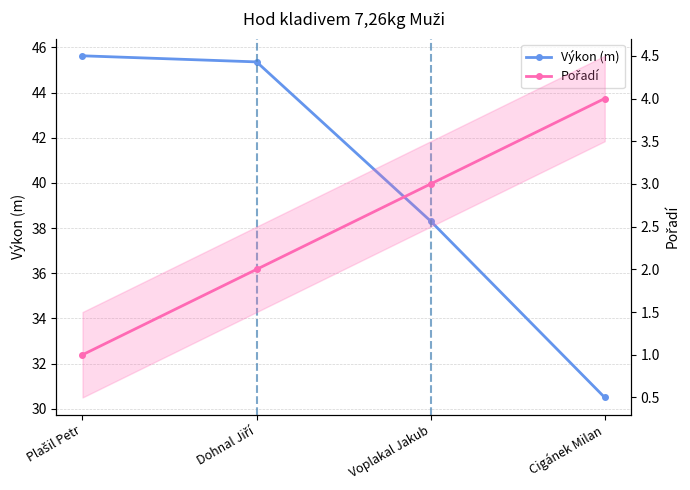

What is the difference between the Výkon (m) values at Voplakal Jakub and Cigánek Milan?

7.8